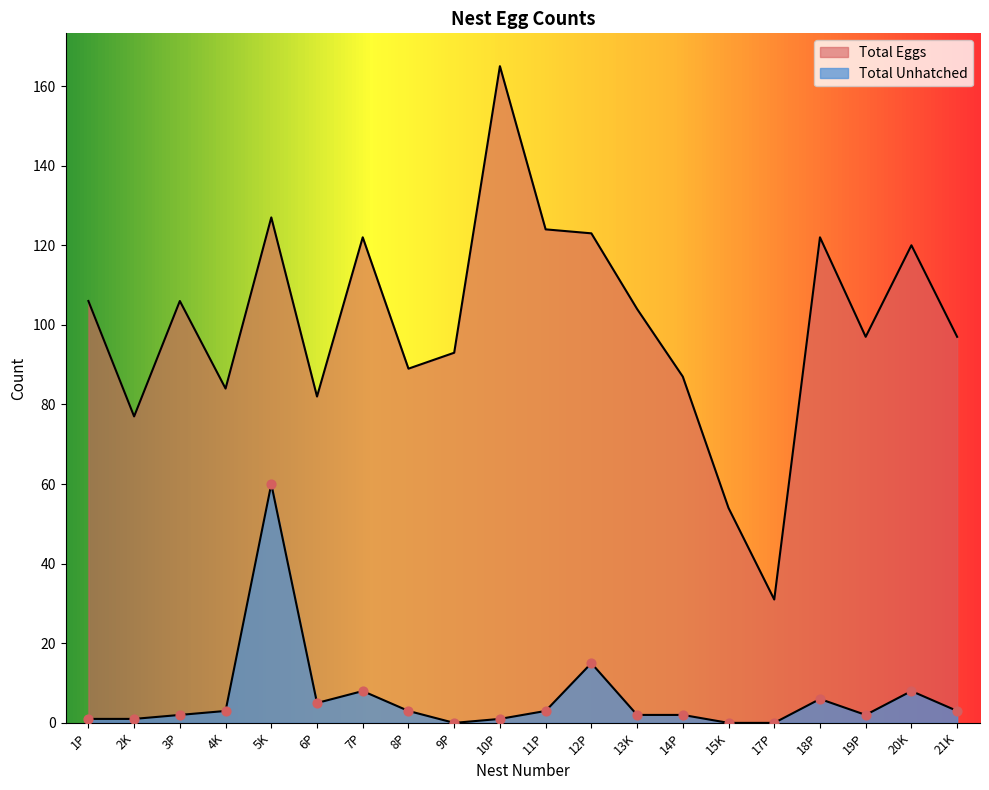

Which series reaches the maximum Y coordinate?

Total Eggs